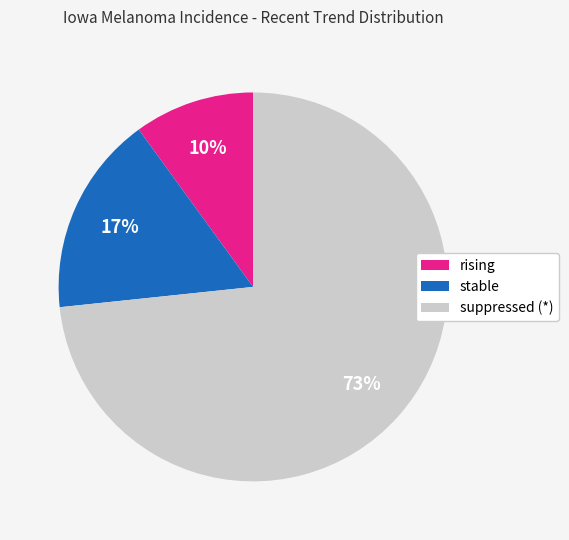

Does any single category account for the majority?

Yes